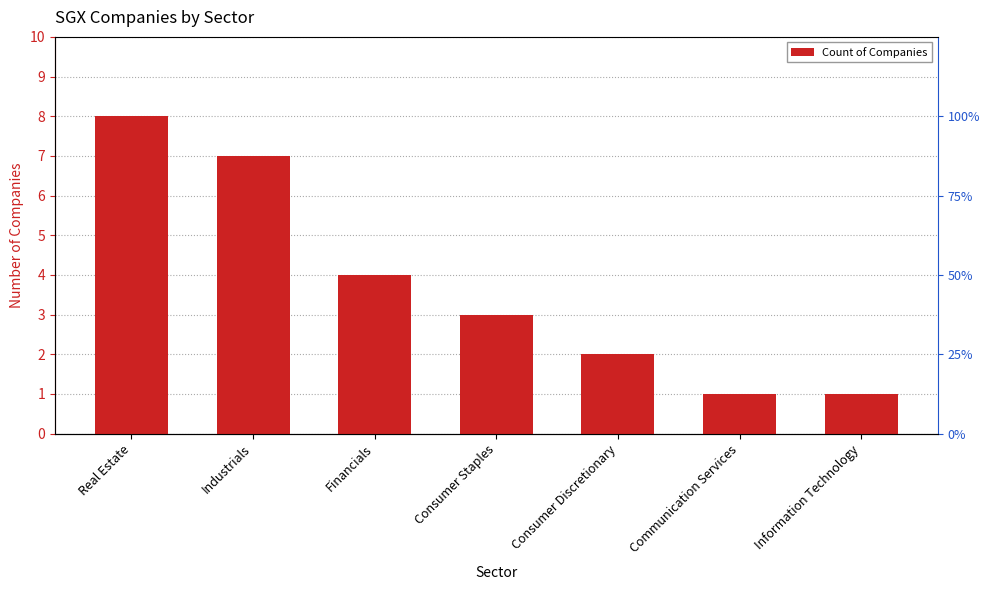

Reading left to right, transcribe all the data shown in this chart.

Real Estate=8	Industrials=7	Financials=4	Consumer Staples=3	Consumer Discretionary=2	Communication Services=1	Information Technology=1